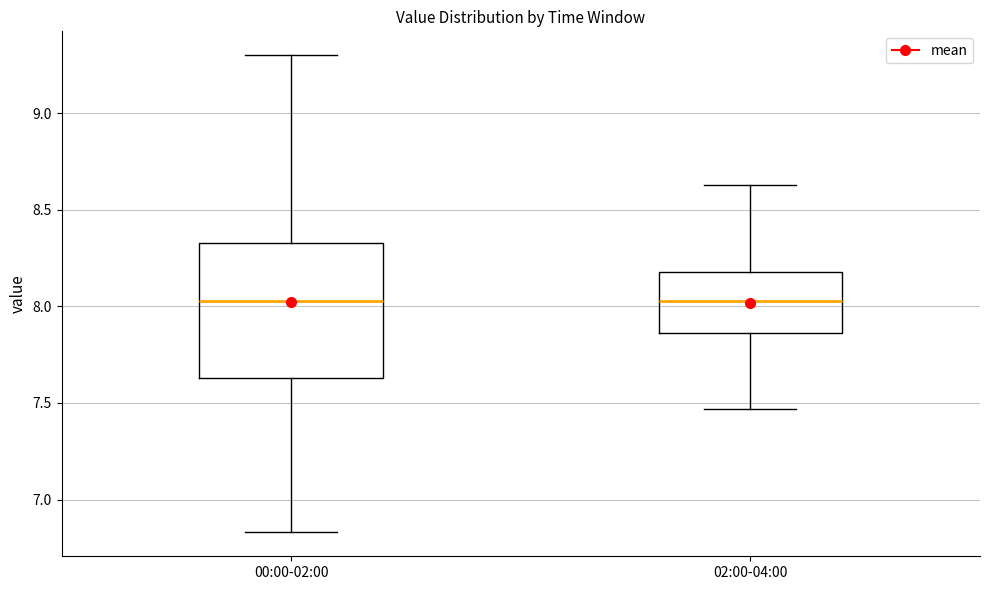

Reading left to right, read every box against the y-axis: the position of its median line, the range the box covers, and the ends of its whiskers. The values are not printed on the chart, so give them approximately, as read against the axis.

00:00-02:00: median 8.05, box 7.65 to 8.35, whiskers 6.85 to 9.30
02:00-04:00: median 8.05, box 7.85 to 8.20, whiskers 7.45 to 8.65